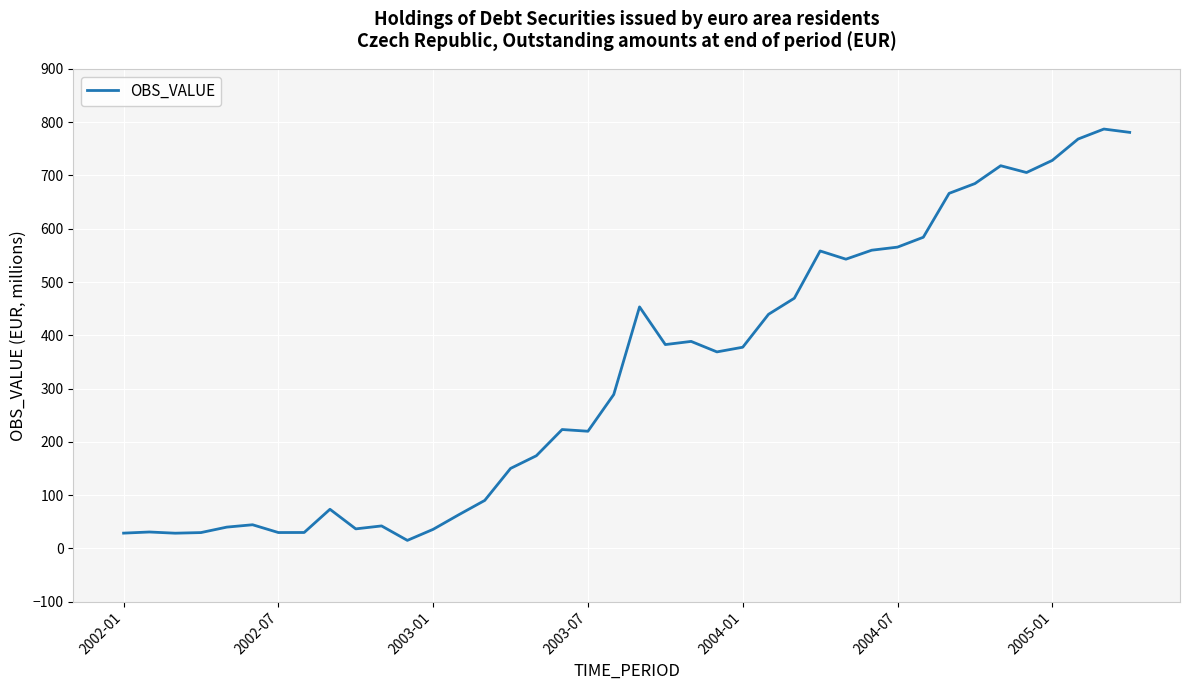

What is the smallest value displayed?

14.9